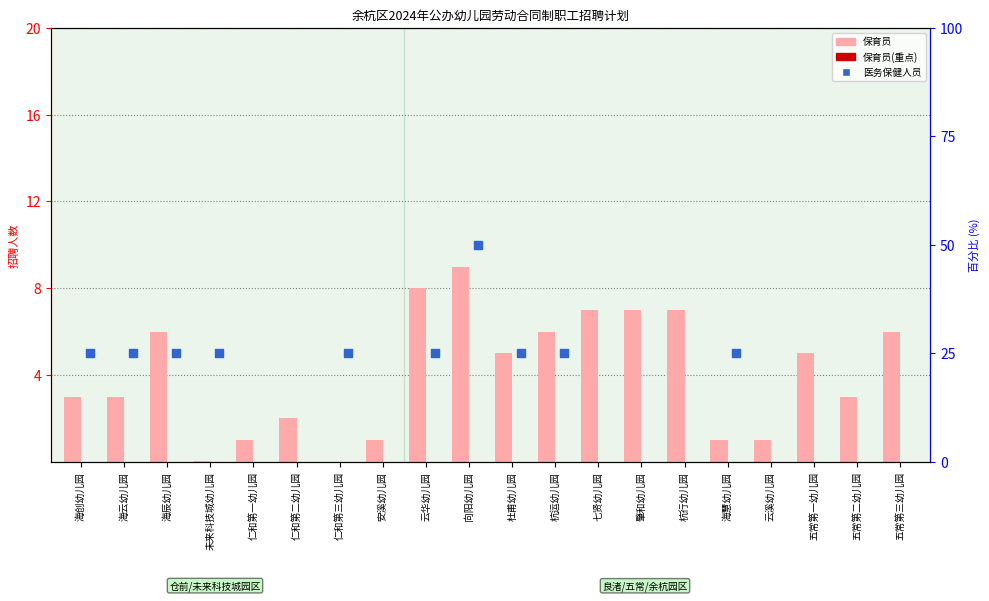

What is the change in value from 海辰幼儿园 to 向阳幼儿园?

+3